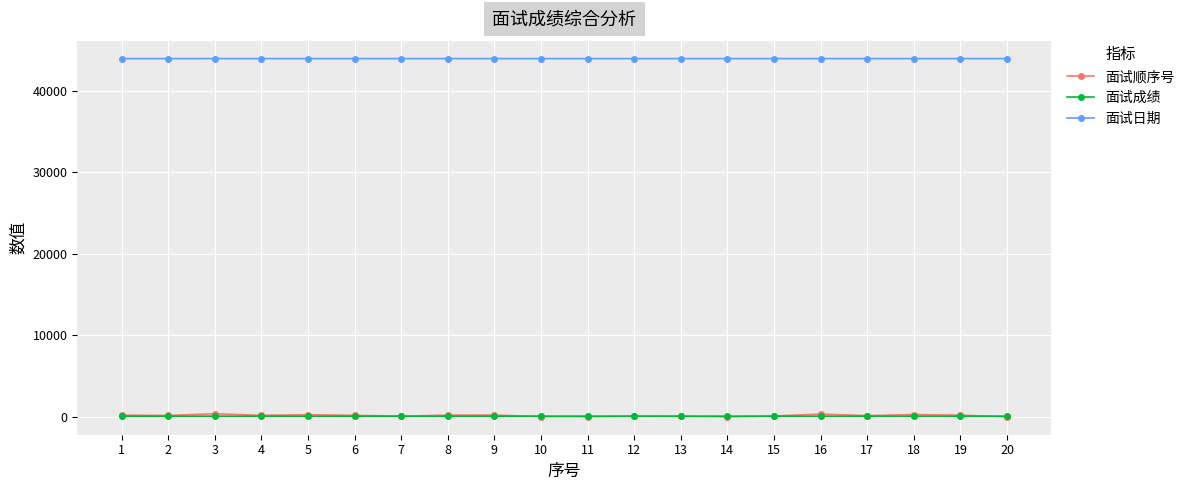

Which series has the largest range (max minus min)?

面试顺序号